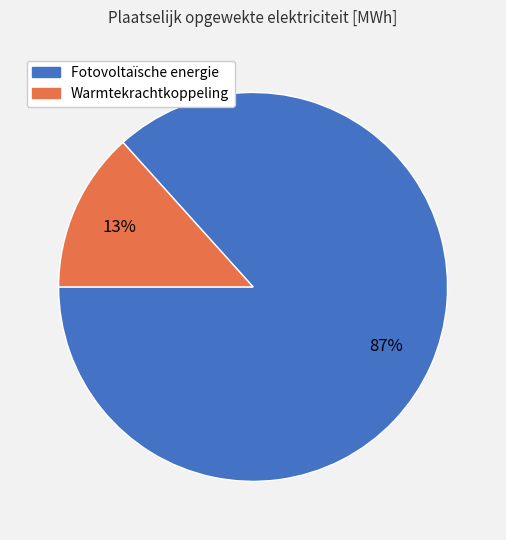

Between Warmtekrachtkoppeling and Fotovoltaïsche energie, which is larger?

Fotovoltaïsche energie